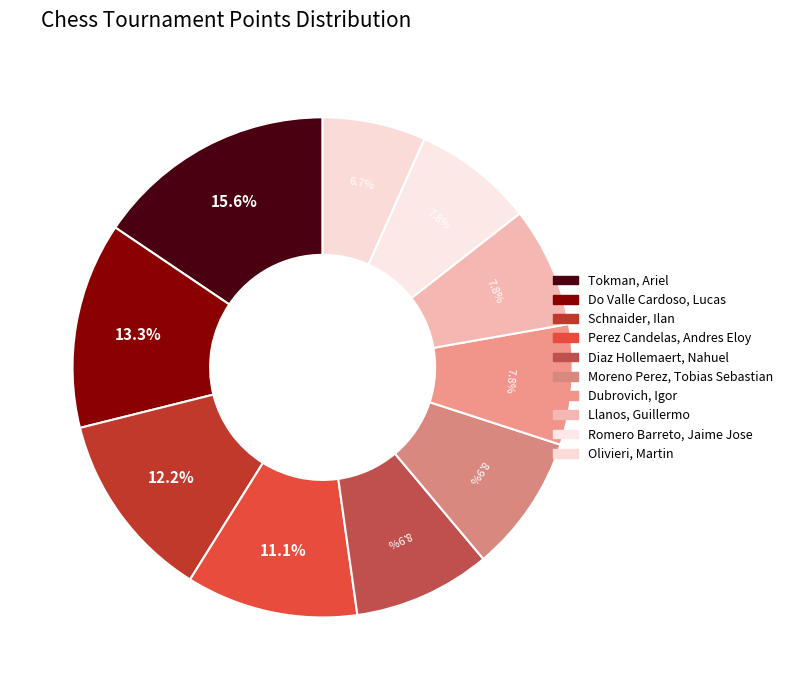

Count the number of slices in the pie.

10